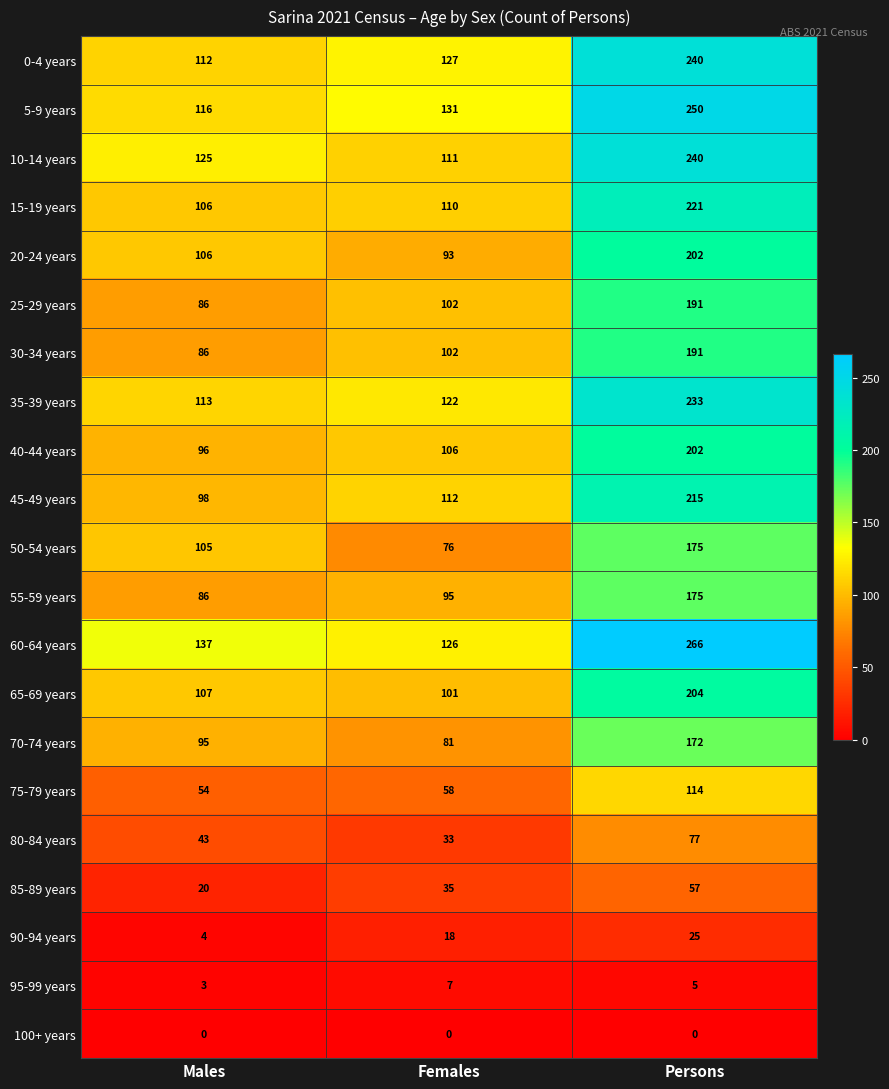

What is the approximate value of 55-59 years at Males, to the nearest 10?

90